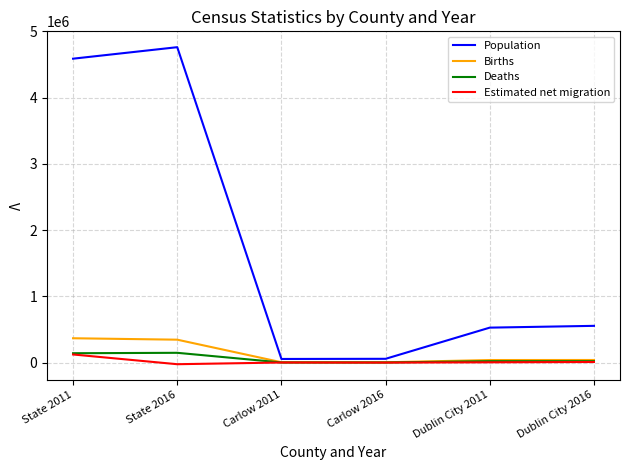

Which series changed the most between State 2011 and Carlow 2011?

Population